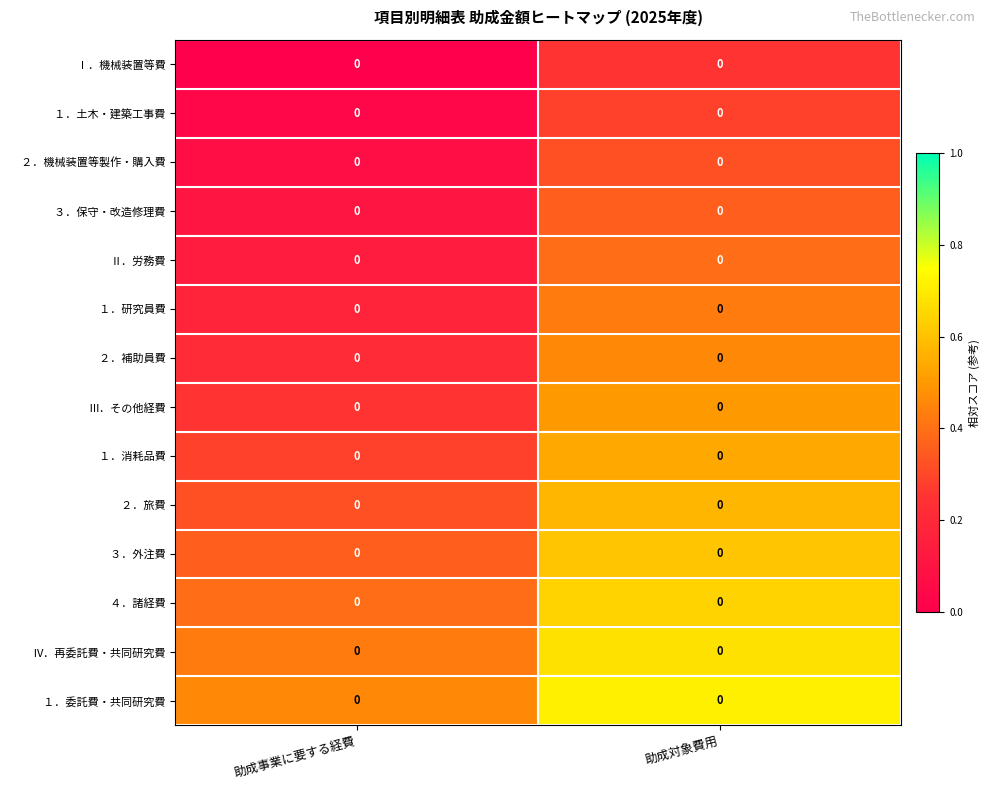

What is the sum of the ２．機械装置等製作・購入費 values at 助成事業に要する経費 and 助成対象費用?

0.4